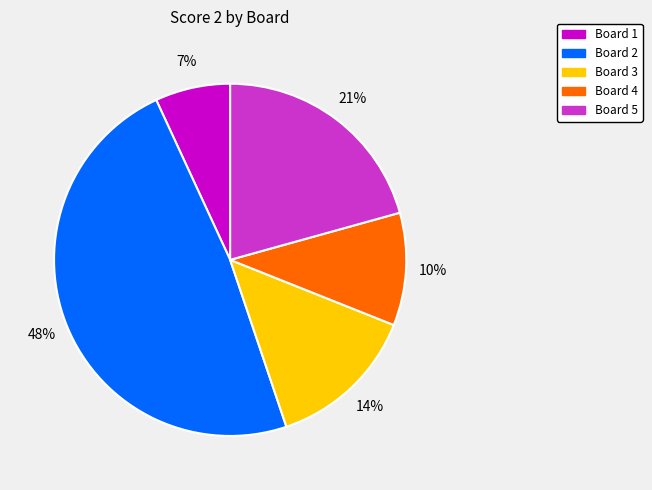

How many slices are in this pie chart?

5